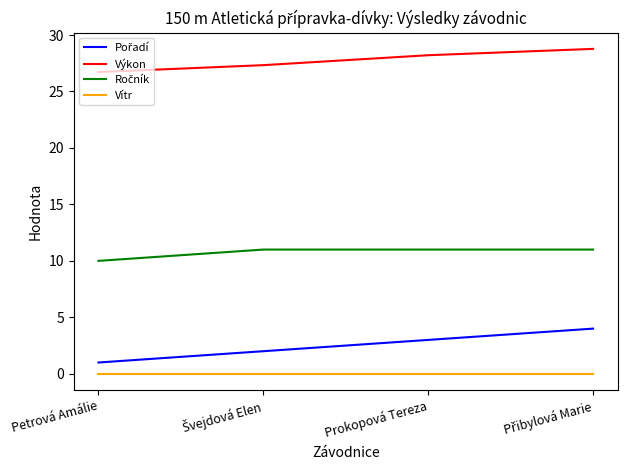

True or false: Výkon and Vítr intersect in this chart.

False